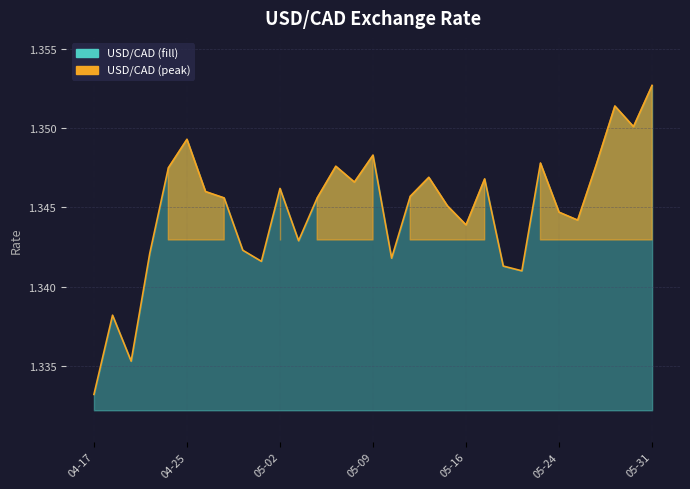

How many values are between 1 and 2?

31